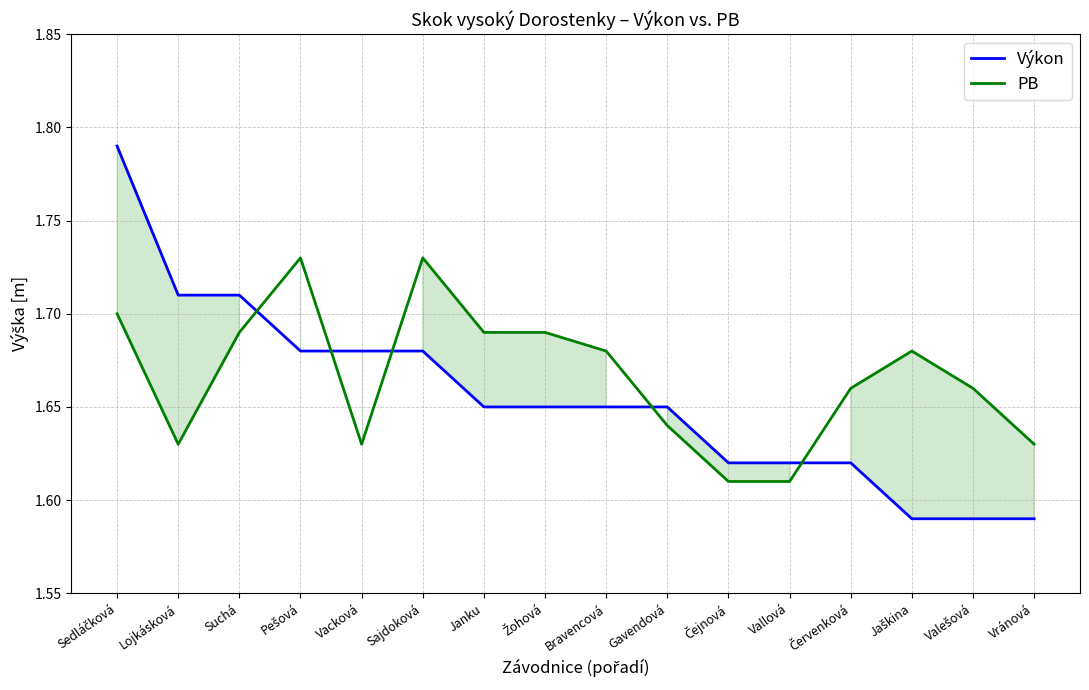

Does the chart have visible grid lines?

Yes